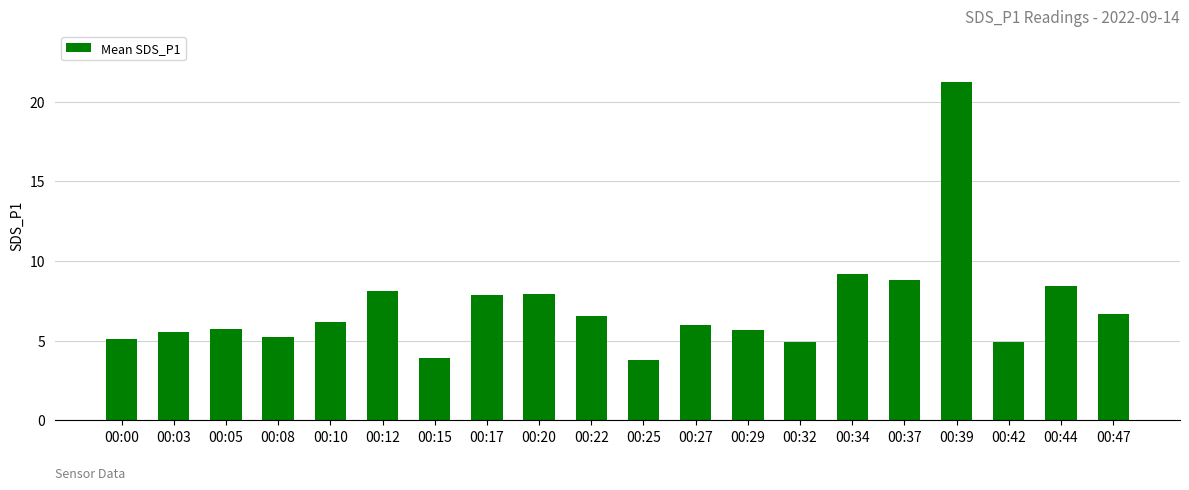

Read the value at 00:20.

7.9